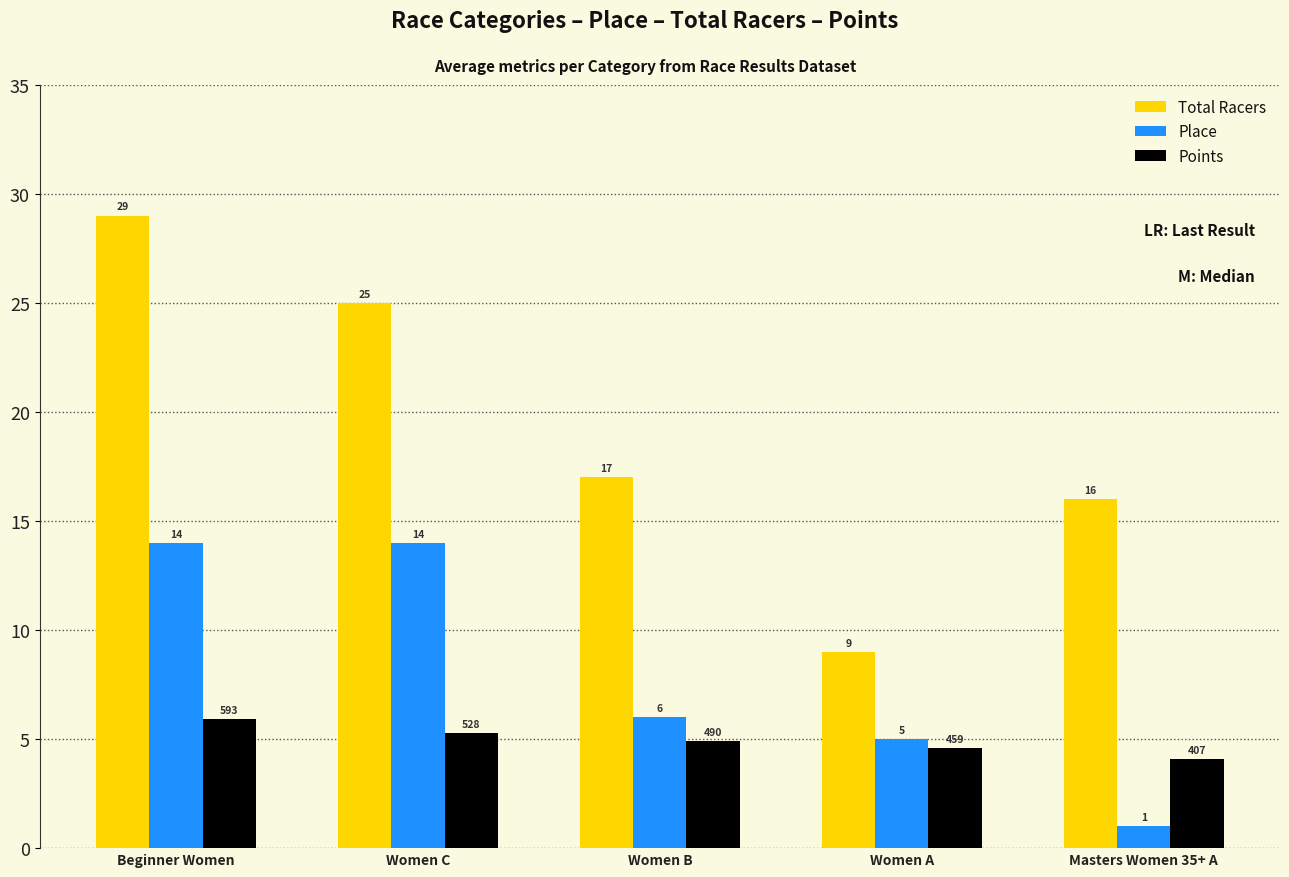

Where is Place nearest to the value 7?

Women B